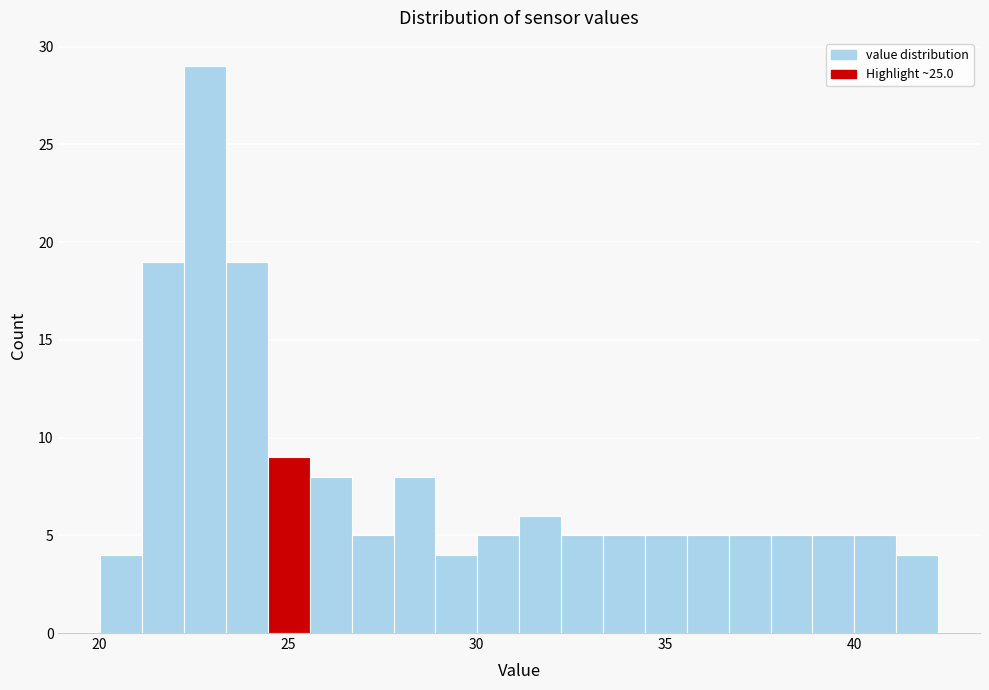

Around what value on the x-axis is the tallest bar? Give the approximate position of its centre, as read against the axis.

23.0